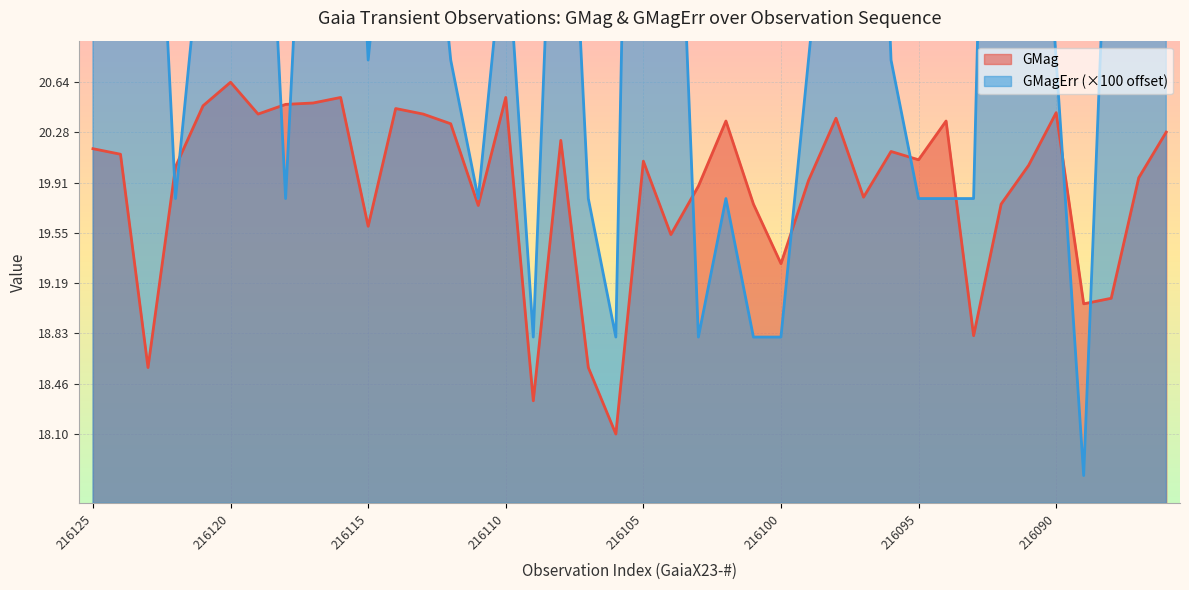

Rank the series at 216107 from lowest to highest value.

GMag, GMagErr